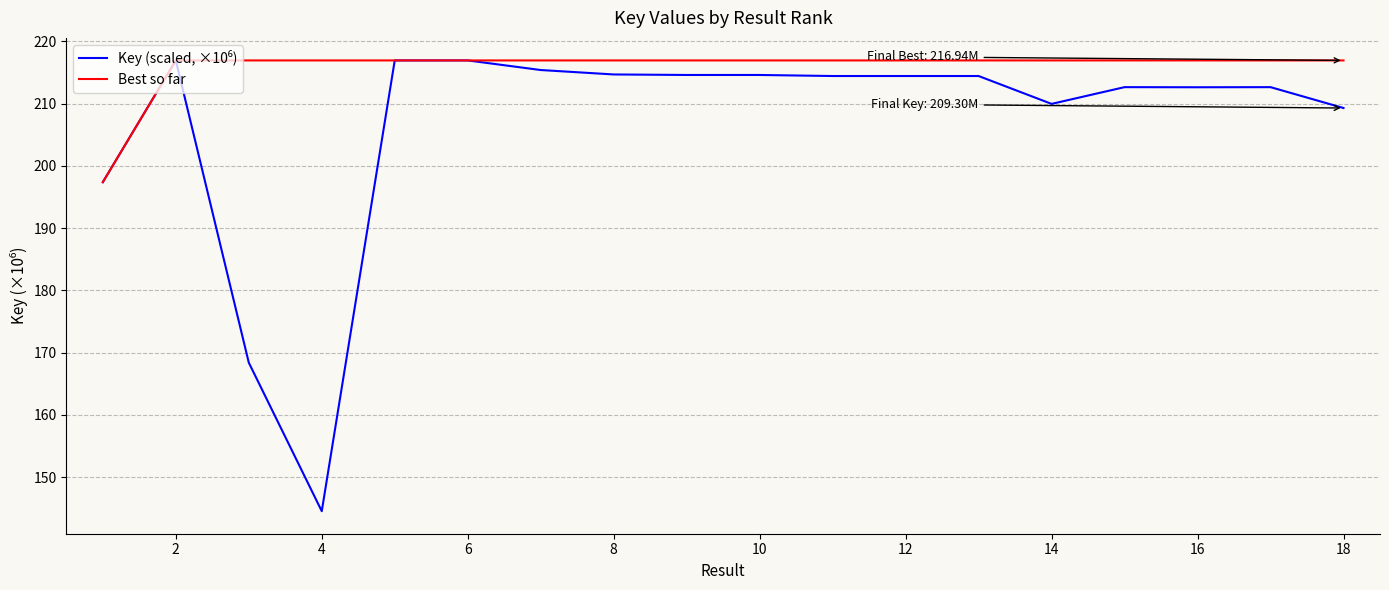

Which series has the largest total across all categories?

Best so far